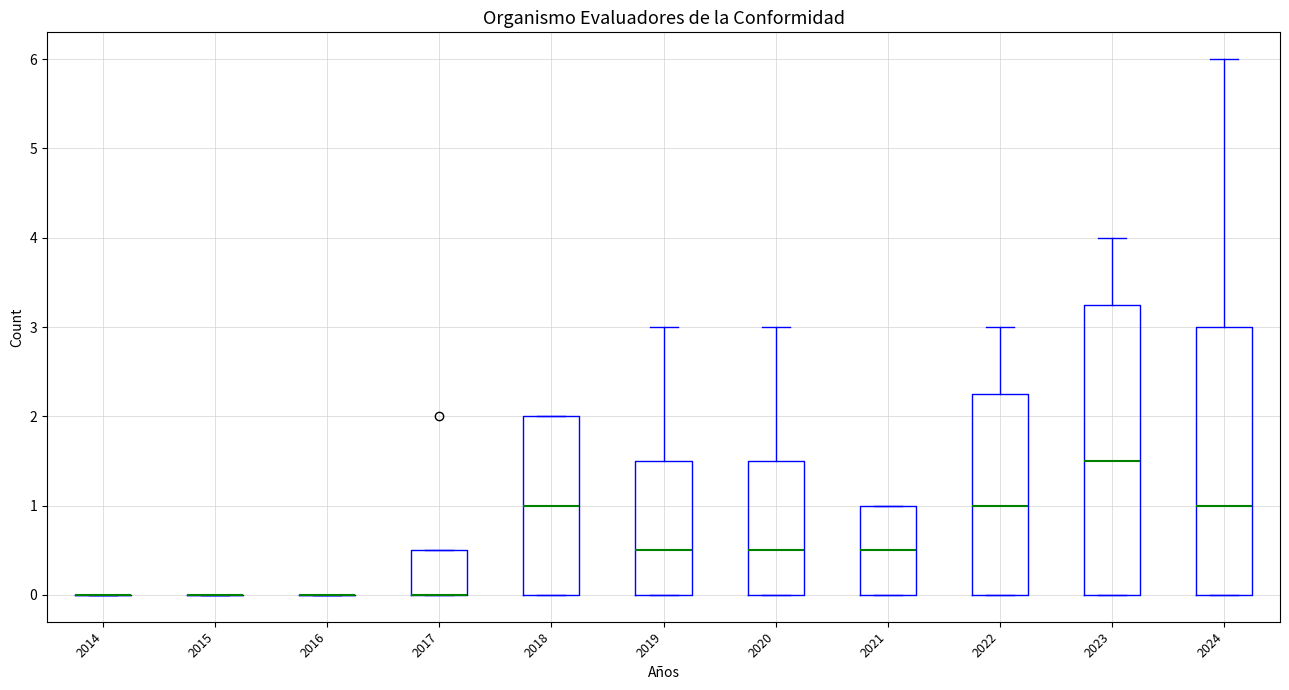

Comparing the boxes themselves (not the whiskers), which one is the tallest?

2023